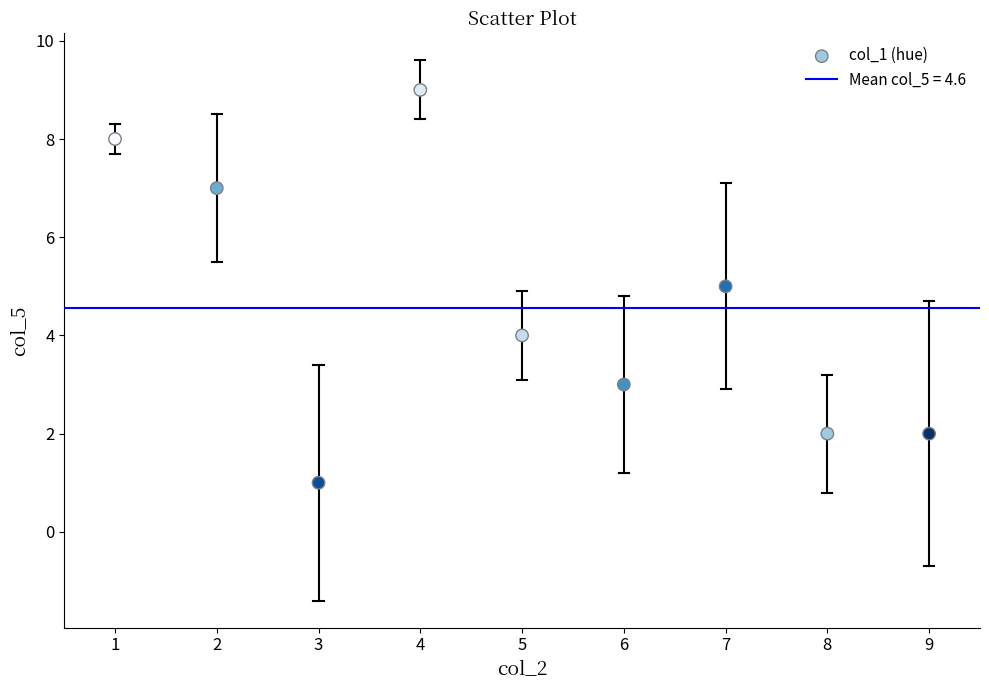

What is the average X value?

5